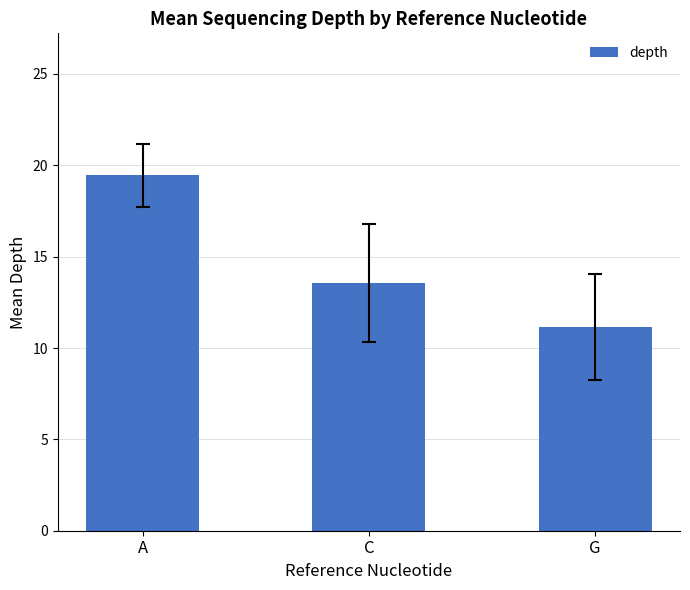

Reading right to left, list all the values displayed in this chart.

11.1	13.6	19.4